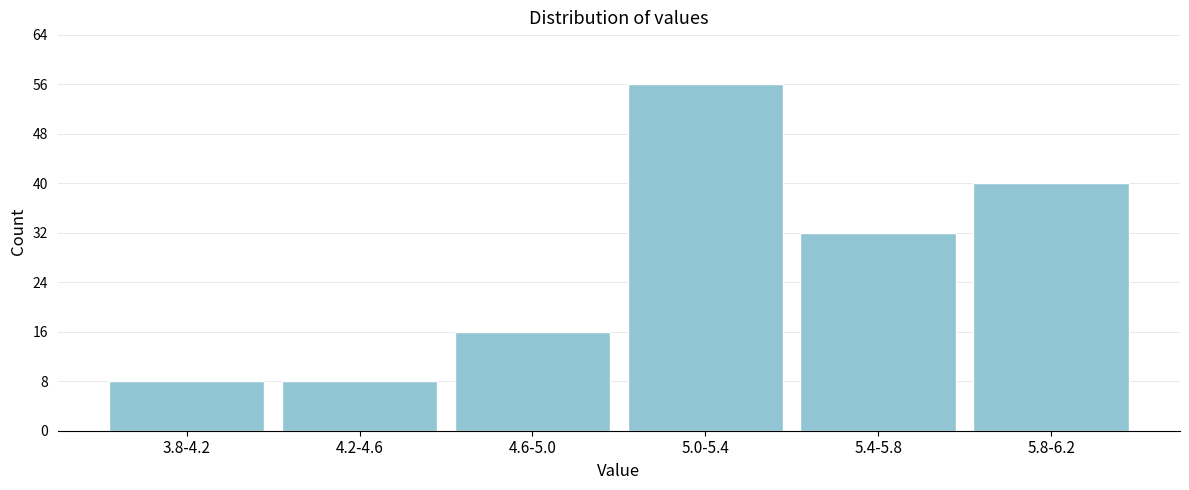

Reading left to right, list all the values displayed in this chart.

3.8-4.2=8	4.2-4.6=8	4.6-5.0=16	5.0-5.4=56	5.4-5.8=32	5.8-6.2=40